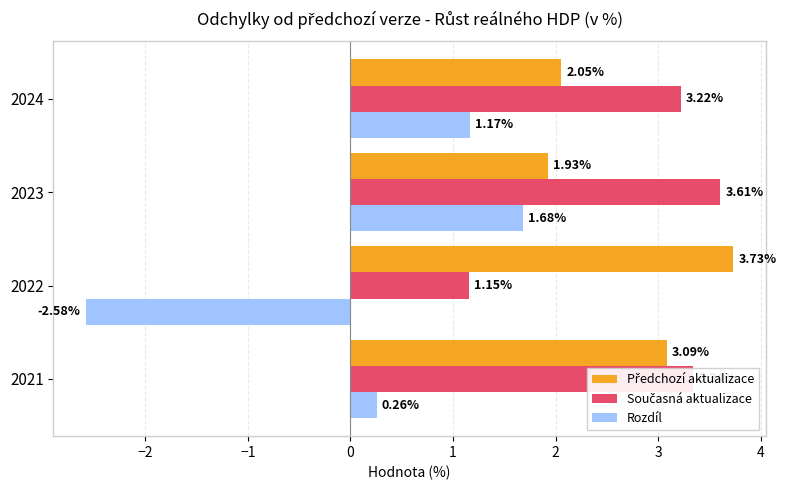

Which series has the widest spread of values?

Rozdíl